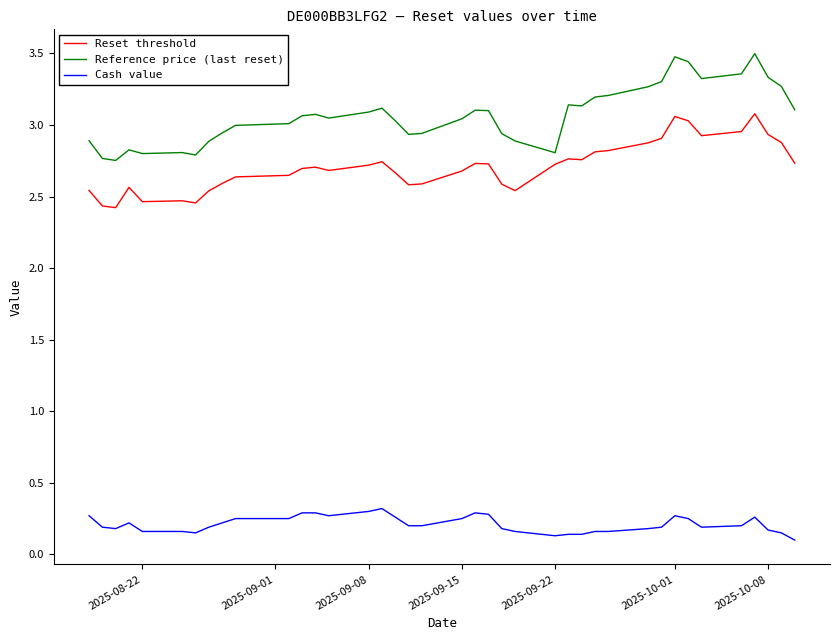

Rank the series by their maximum value, from lowest to highest.

Cash value, Reset threshold, Reference price (last reset)